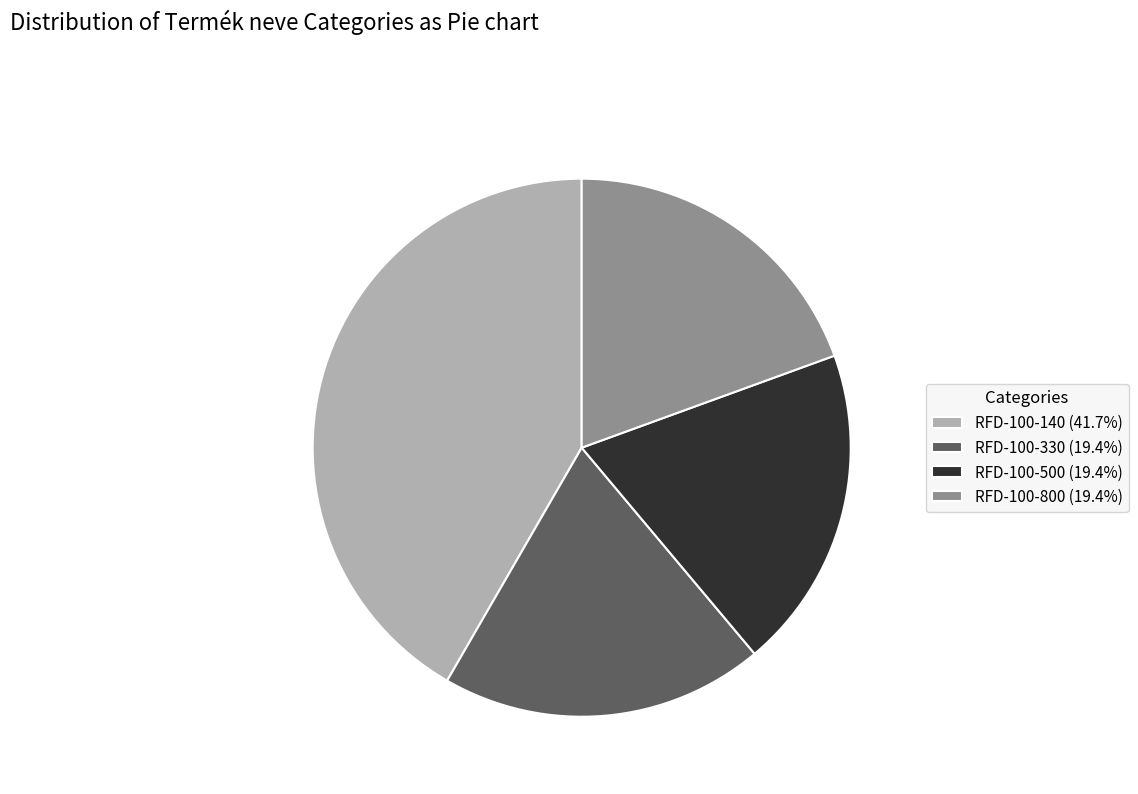

True or false: RFD-100-500 accounts for 19% of the total.

True